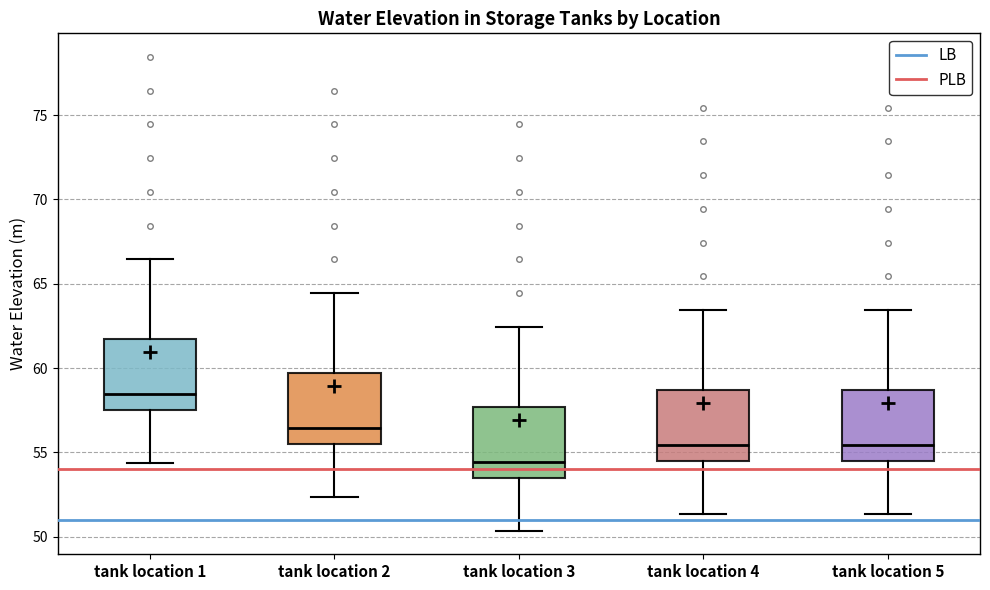

Which box has the highest median line?

tank location 1